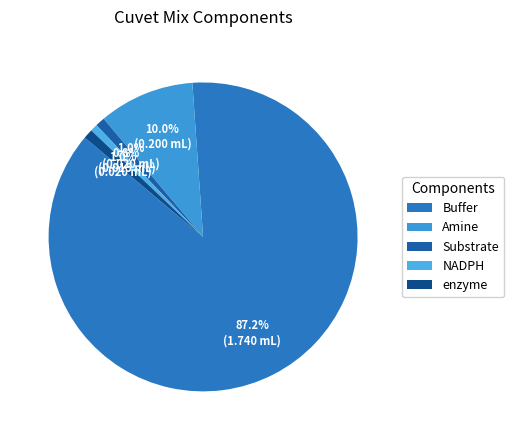

The Buffer slice represents 87% of the pie. True or false?

True